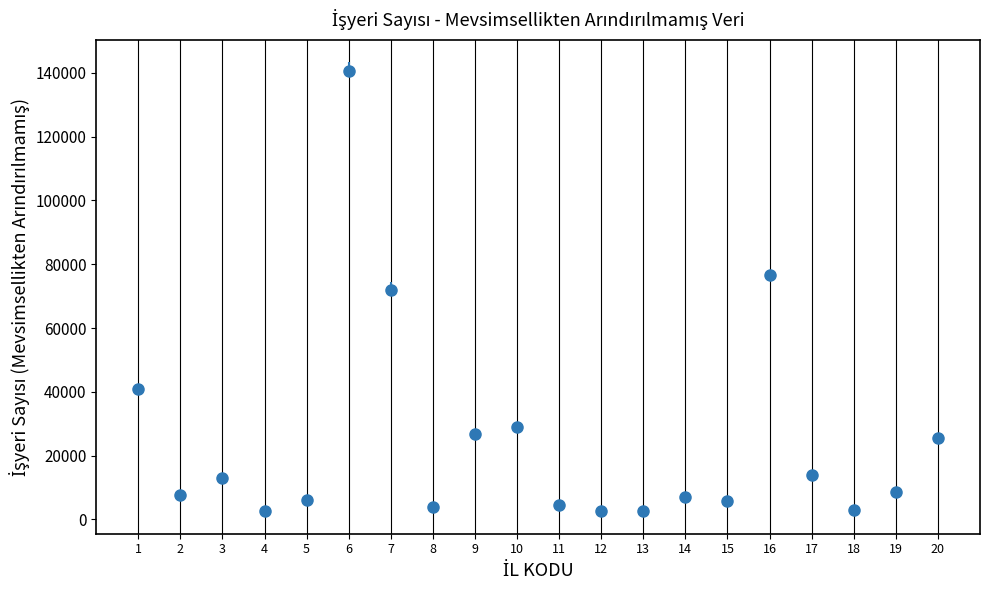

Where is the first local minimum?

2